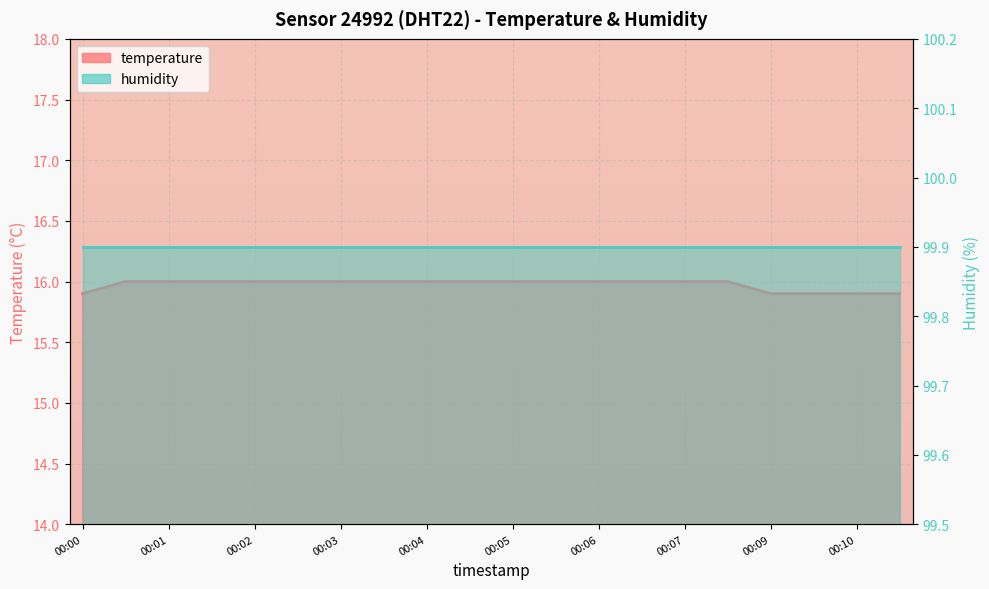

Approximately how many times larger is the value at 00:04 compared to 00:04?

1.0